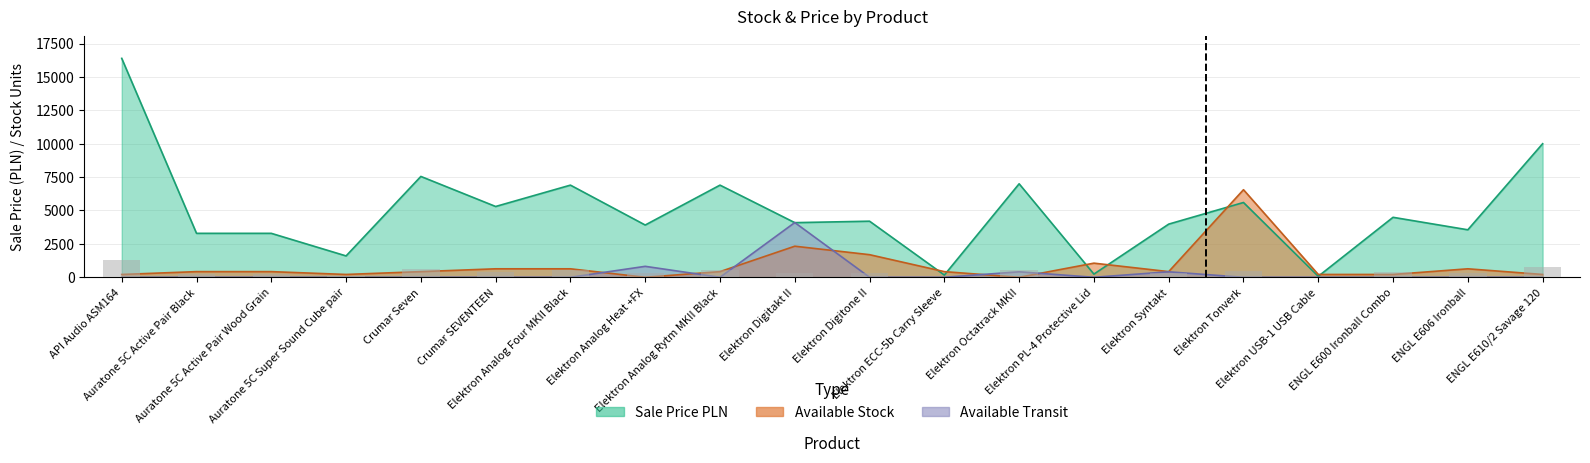

Which label corresponds to the smallest value in the chart?

Elektron Analog Heat +FX